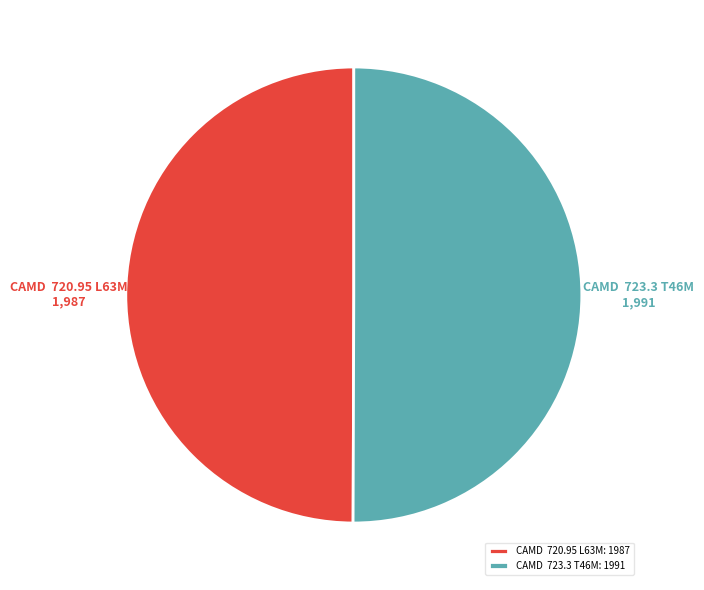

Is the sum of CAMD 720.95 L63M and CAMD 723.3 T46M greater than half?

Yes